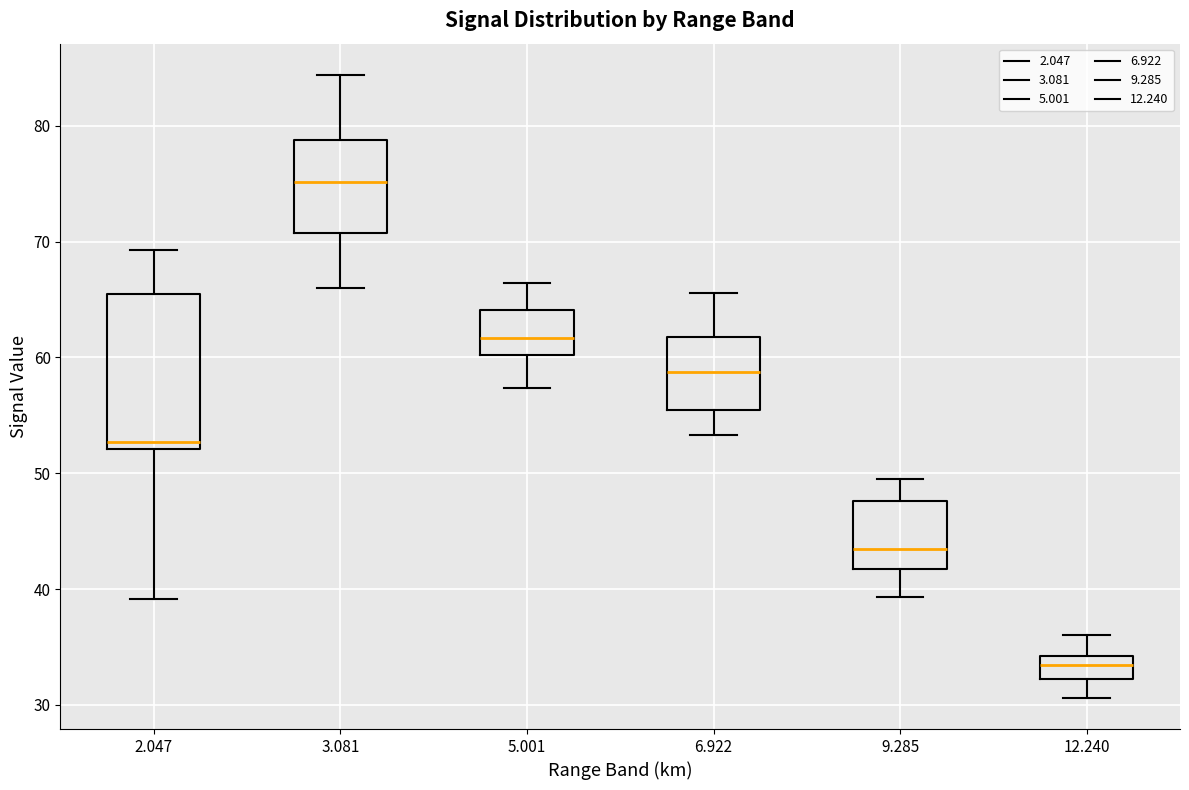

Which box has the lowest median line?

12.240